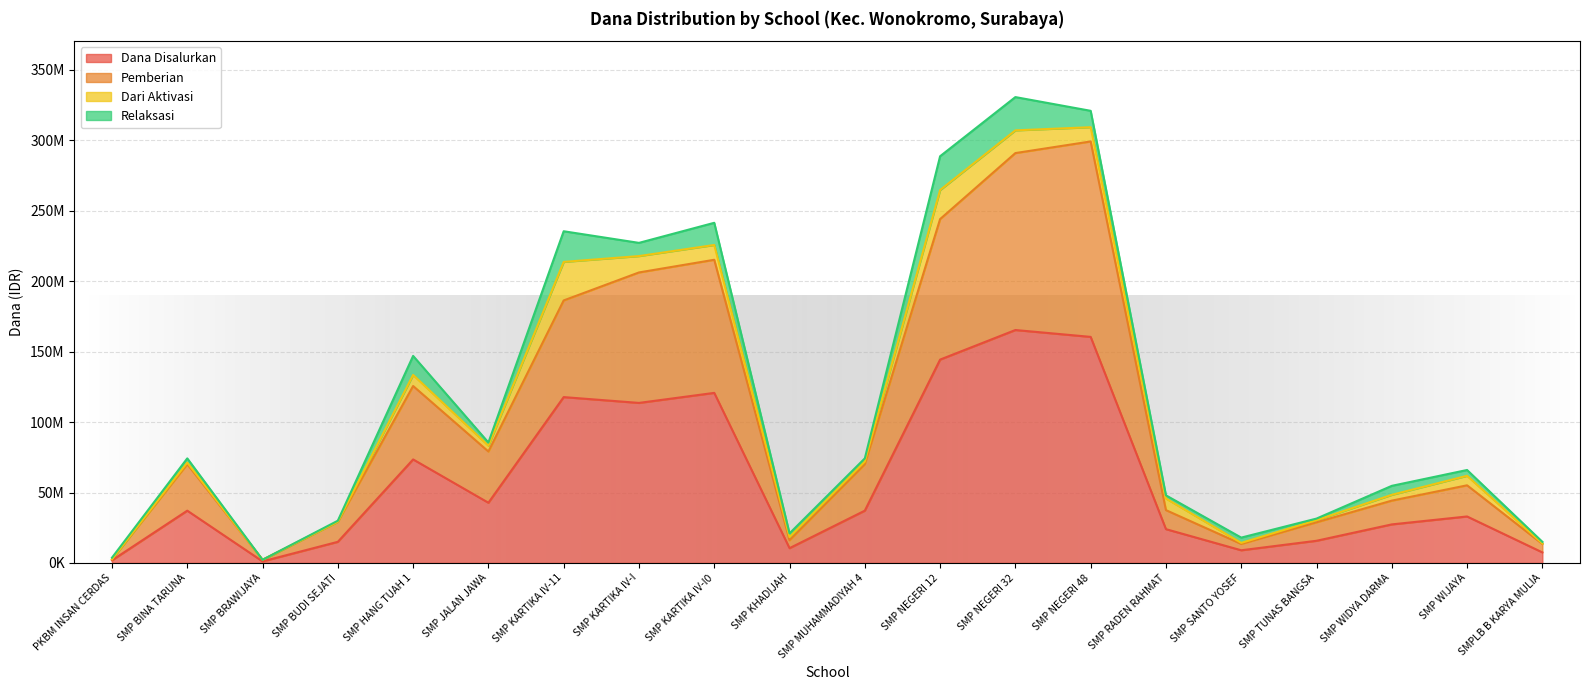

Where is the first local maximum for Dana Disalurkan?

SMP BINA TARUNA